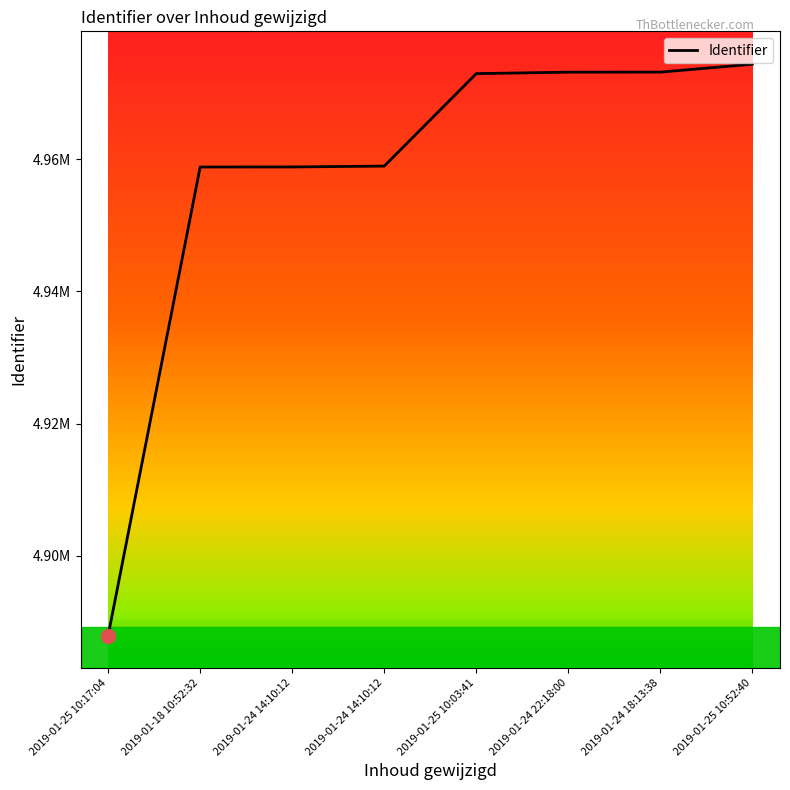

What is the ratio of the value at 2019-01-24 14:10:12 to the value at 2019-01-25 10:17:04?

1.0